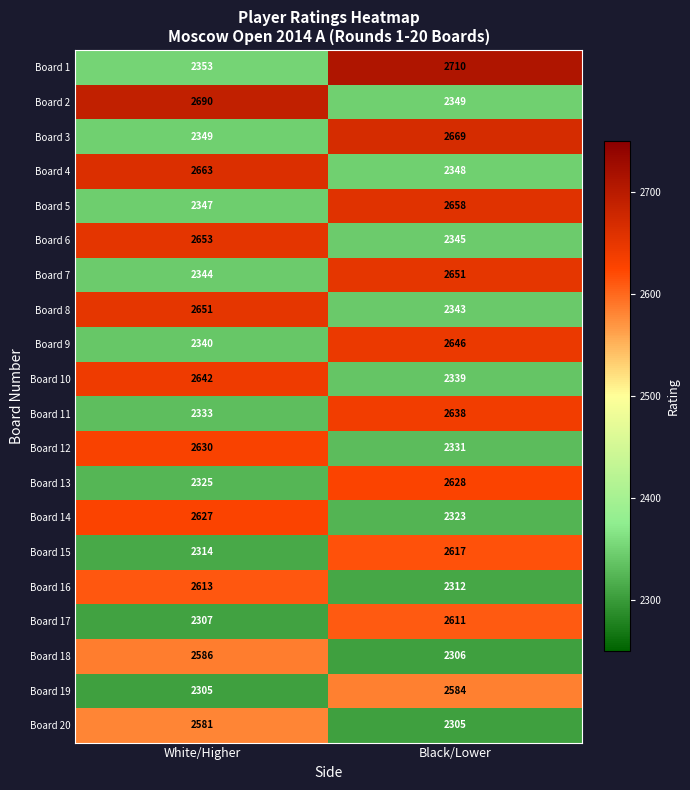

What is the difference between the highest and lowest values at Black/Lower?

405